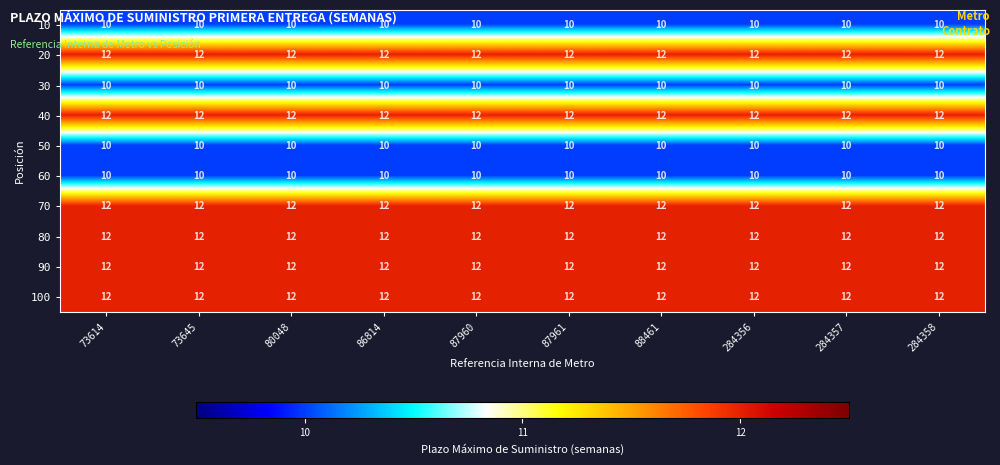

What is the sum of the 50 values at 284357 and 86814?

20